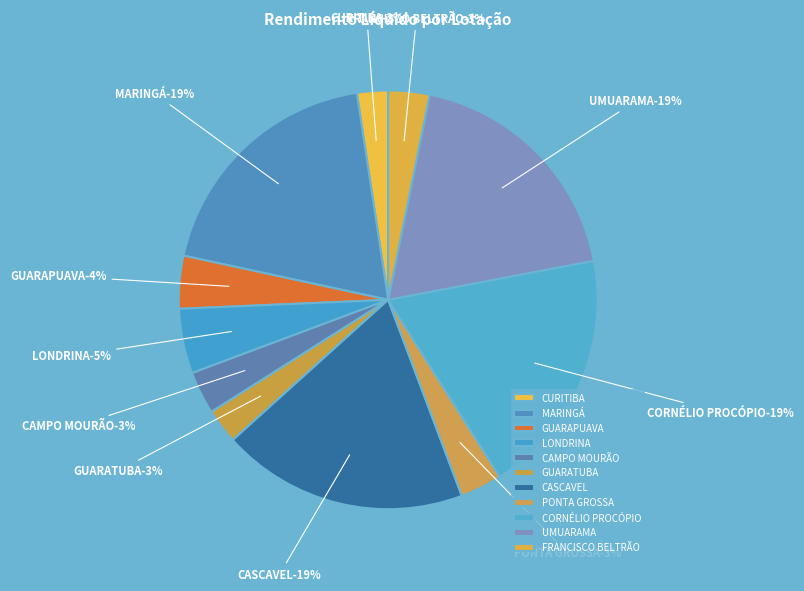

How many slices are in this pie chart?

11